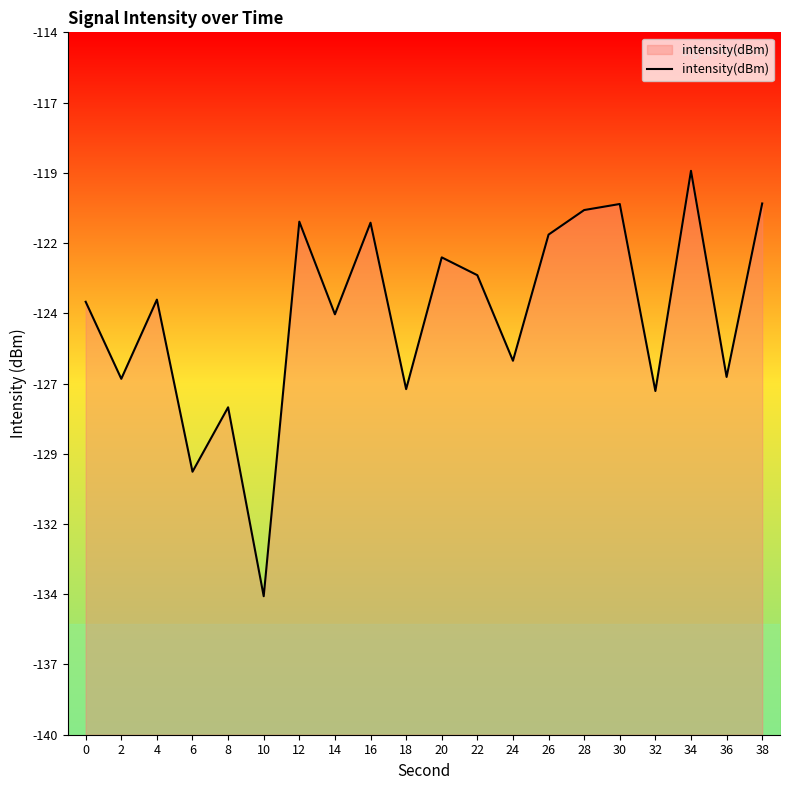

Where is the data nearest to the value -126?

24